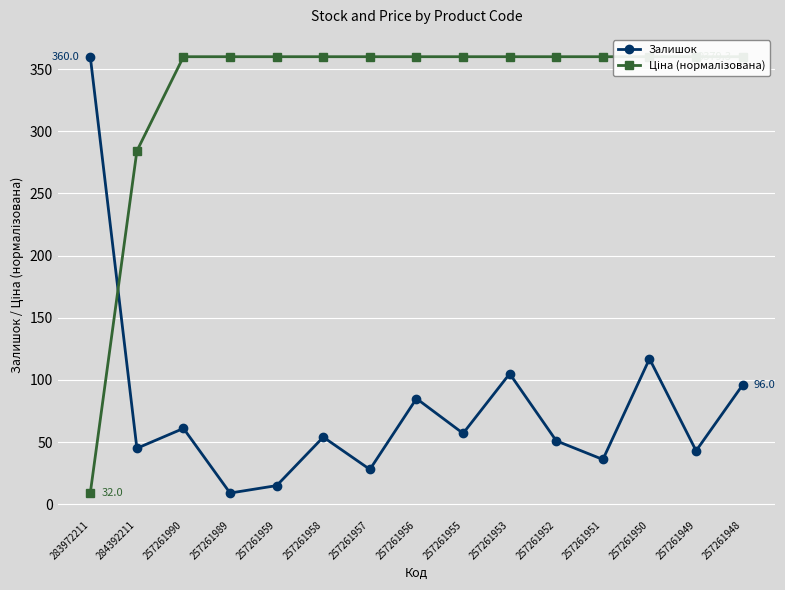

What is the approximate value of Залишок at 257261990?

61